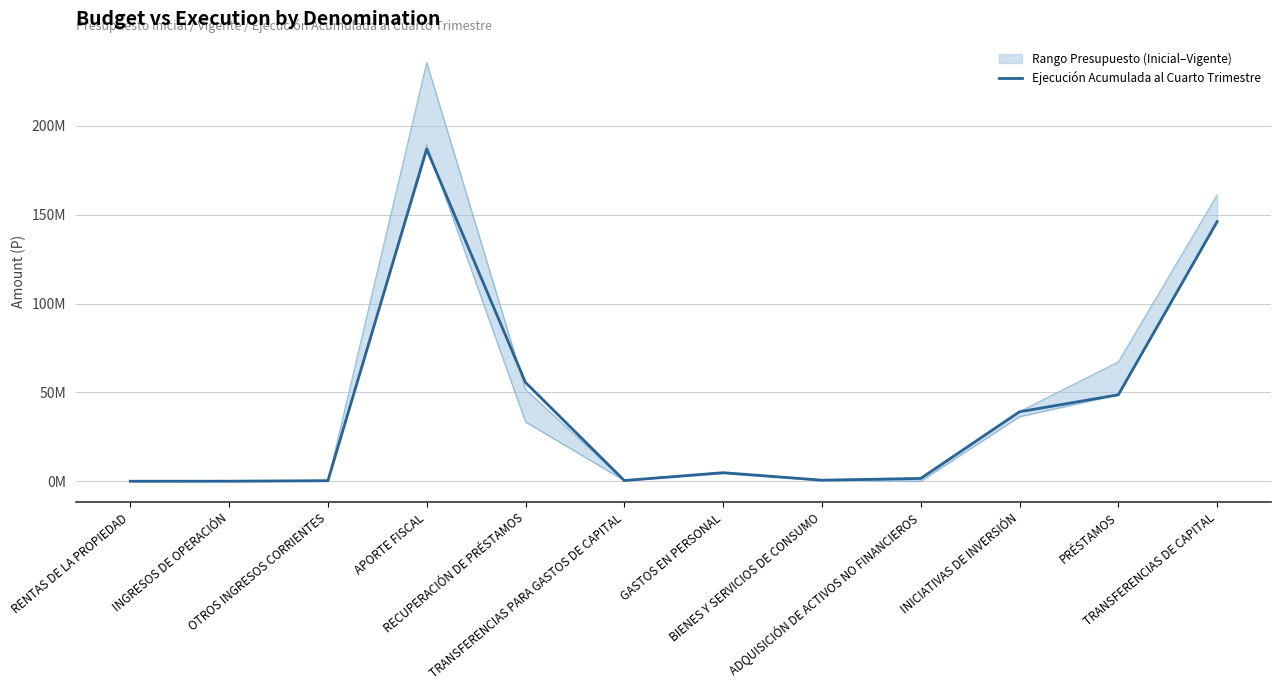

What is the sum of all values?

484079456